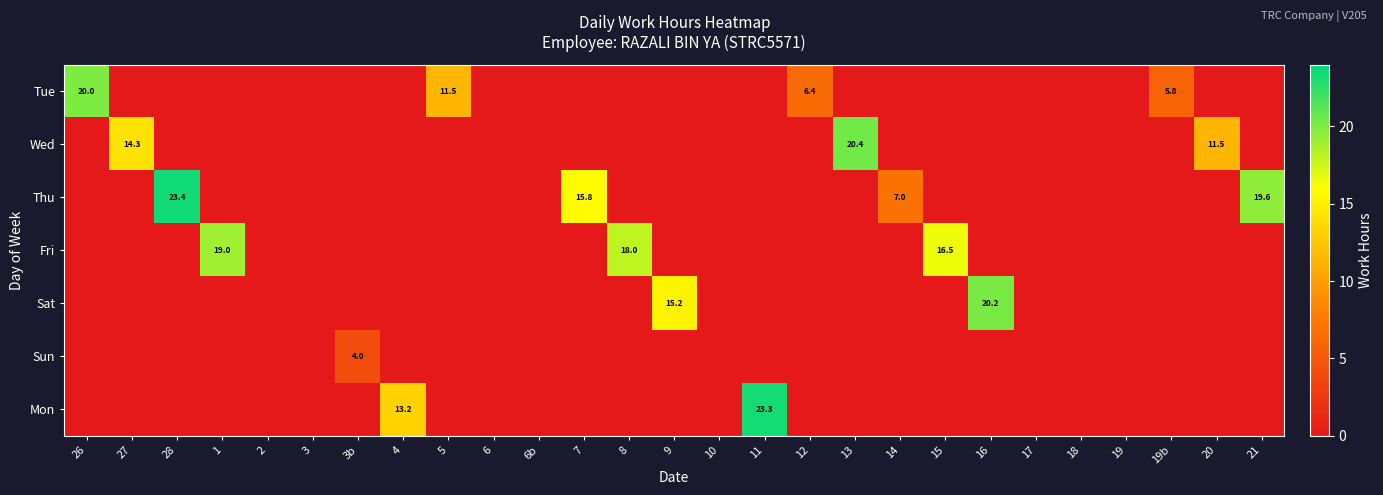

True or false: Tue has a value of 10.8 at 26.

False